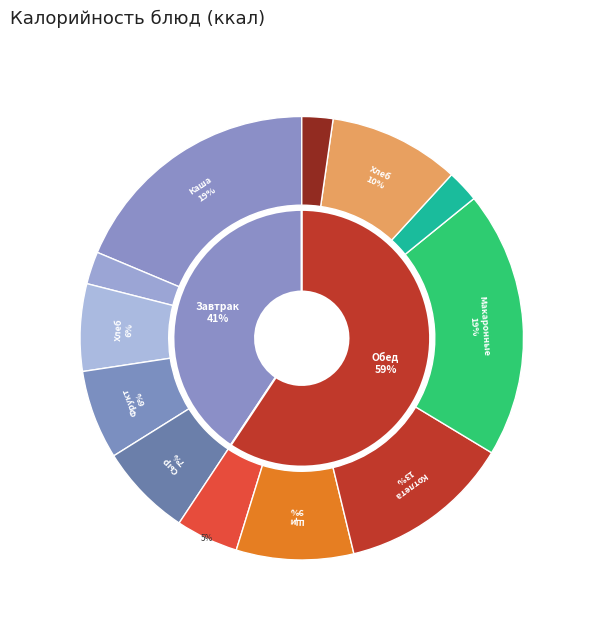

Is Сыр порциями the majority of the pie?

No